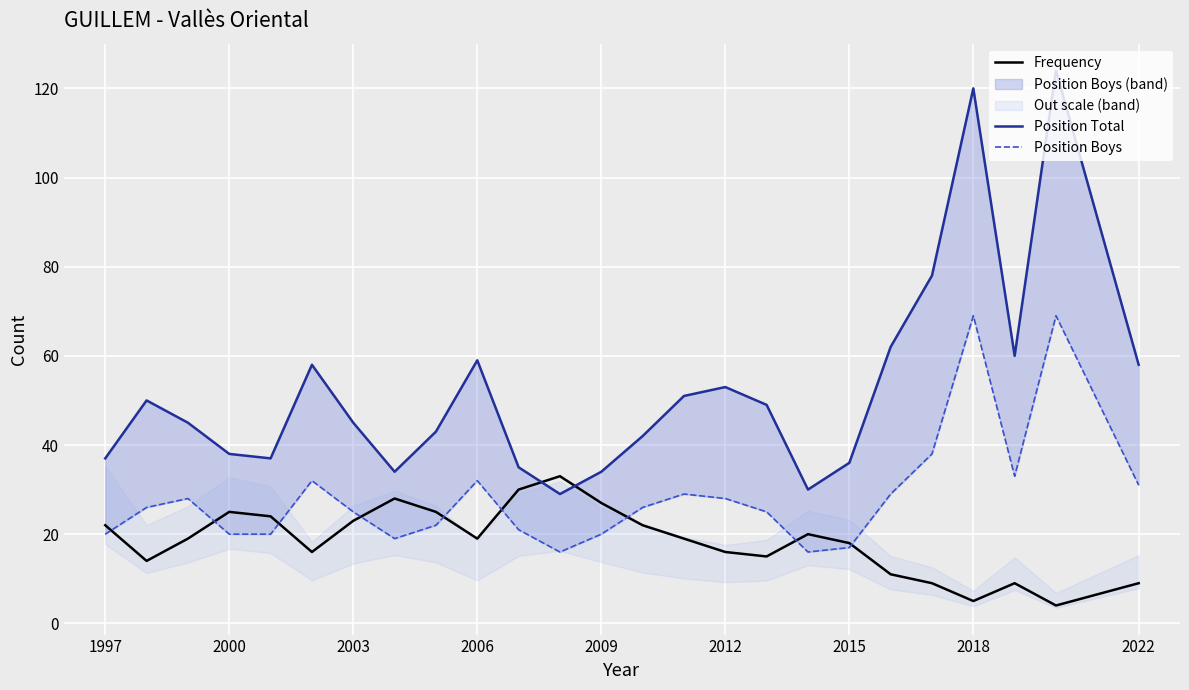

Reading left to right, what are all the values shown in this chart?

Frequency: 22	14	19	25	24	16	23	28	25	19	30	33	27	22	19	16	15	20	18	11	9	5	9	4	9
Position Total: 37	50	45	38	37	58	45	34	43	59	35	29	34	42	51	53	49	30	36	62	78	120	60	124	58
Position Boys: 20	26	28	20	20	32	25	19	22	32	21	16	20	26	29	28	25	16	17	29	38	69	33	69	31